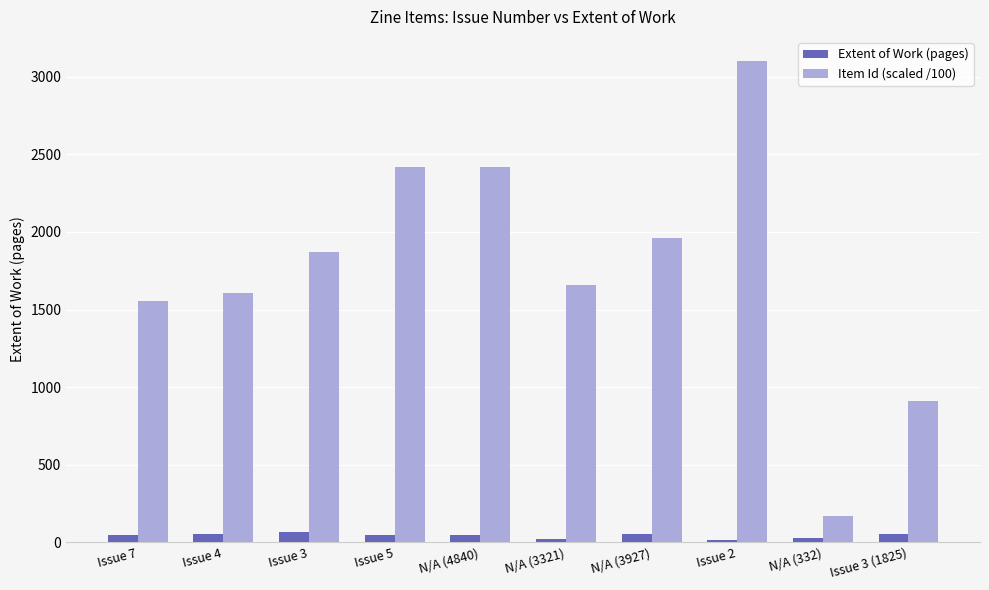

Between Issue 7 and N/A (332), which series saw the biggest shift?

Item Id (scaled /100)